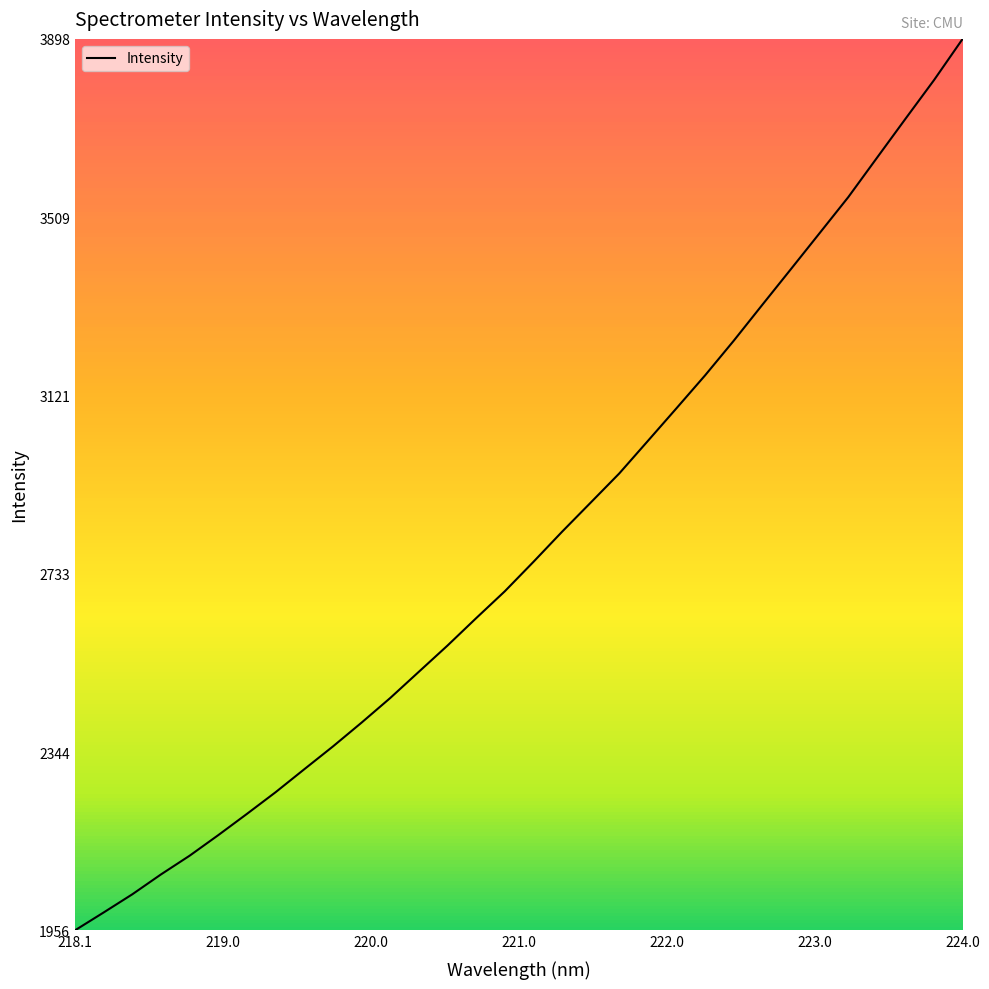

What is the minimum value shown in the chart?

1956.0